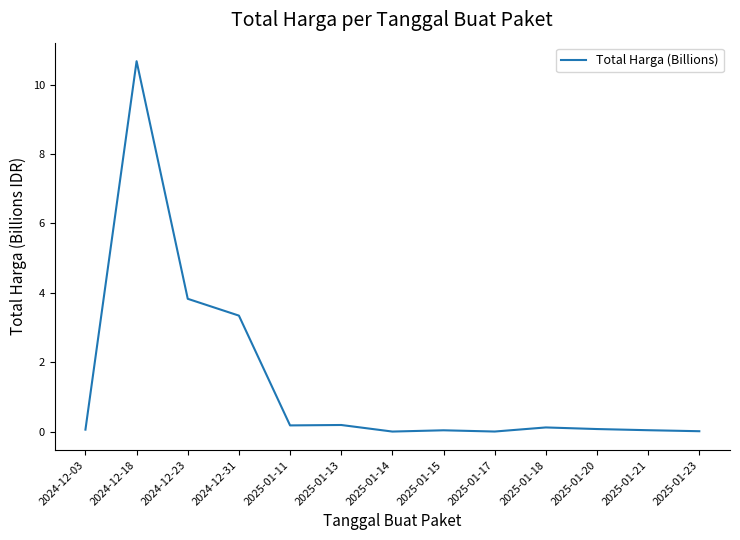

How many series are shown in this chart?

1